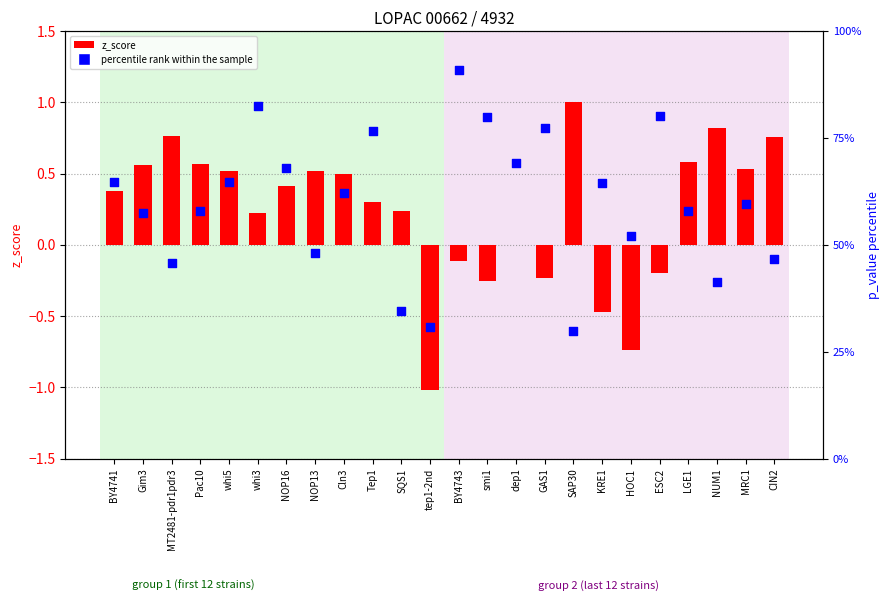

Which series has the largest Y range (max minus min)?

percentile rank within the sample